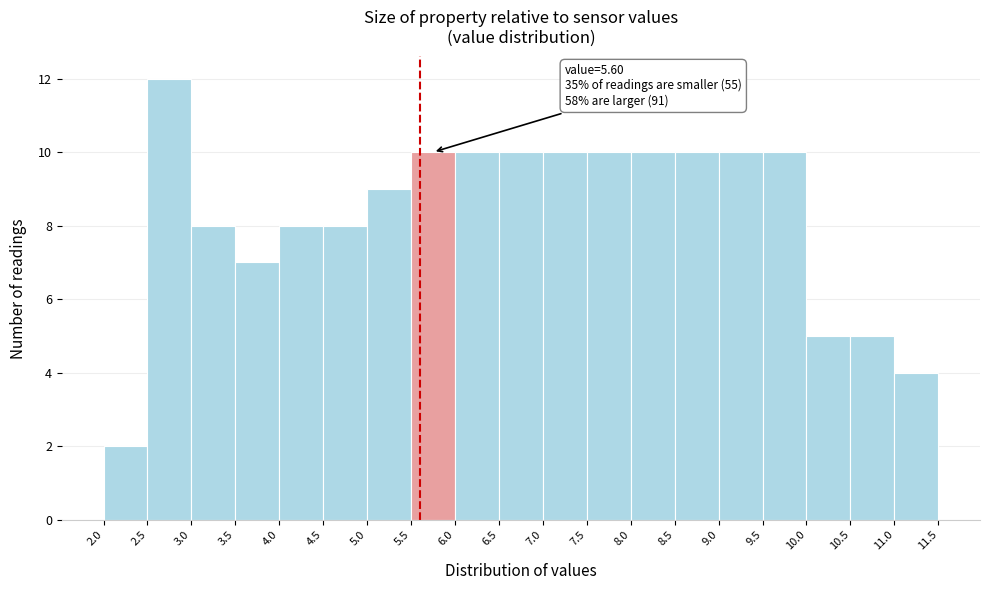

Over which range of the x-axis is the bar tallest?

2.5 to 3.0